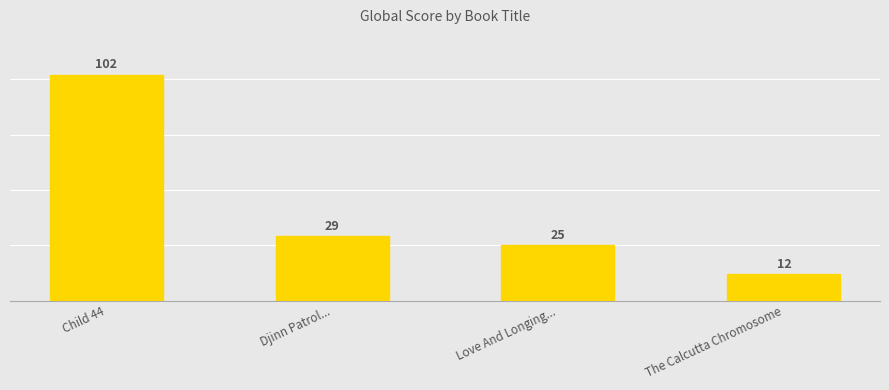

How many values are below 29?

2